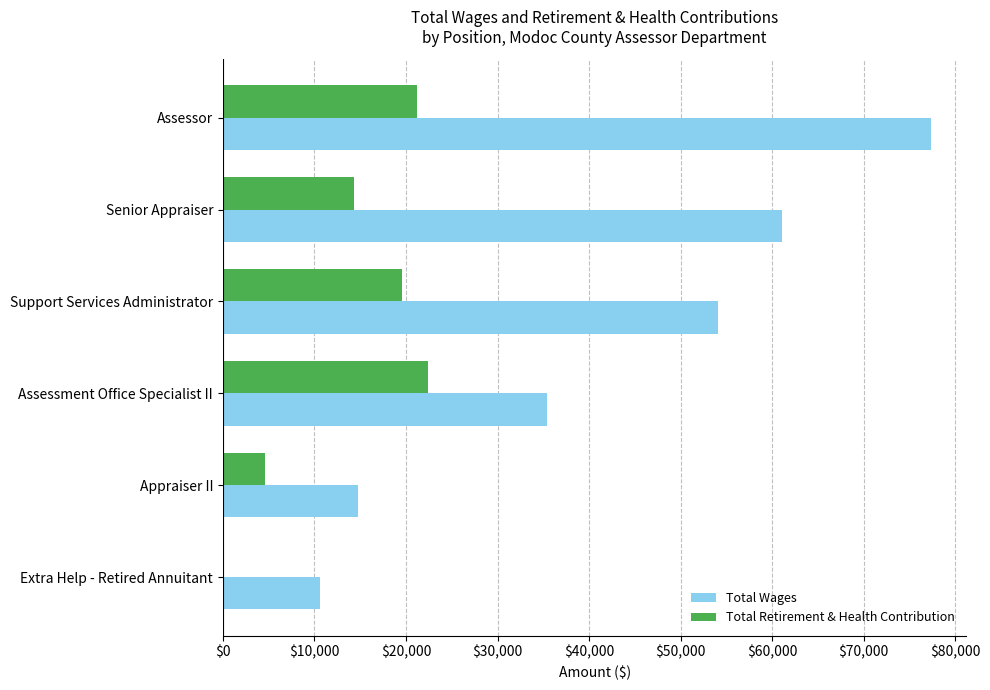

Which label corresponds to the largest value in the chart?

Assessor